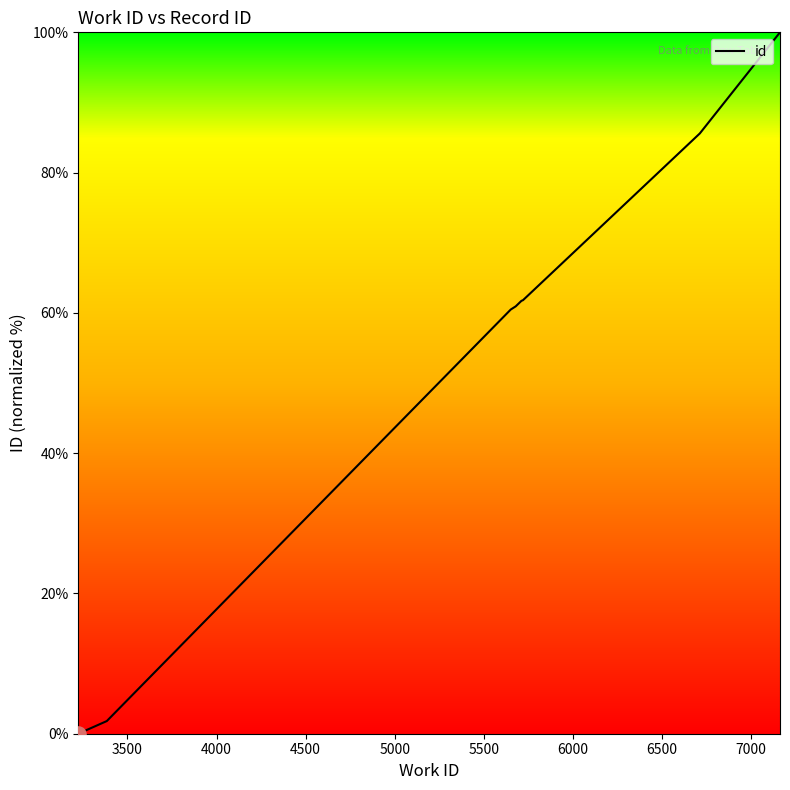

What is the difference between the maximum and minimum values?

100.0